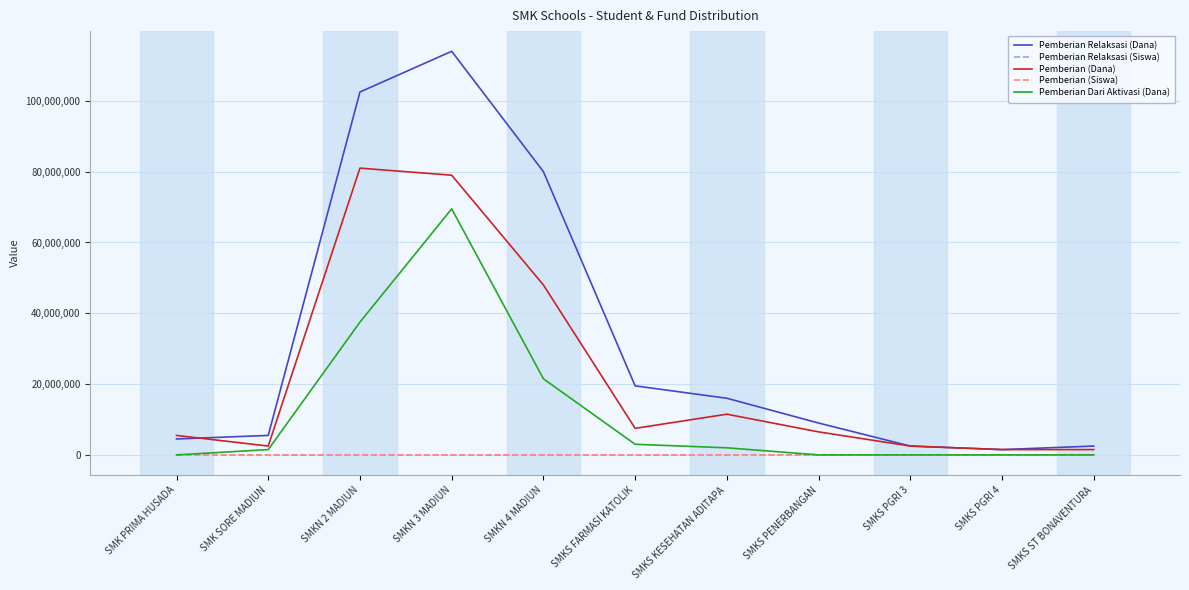

What is the greatest value displayed?

114000000